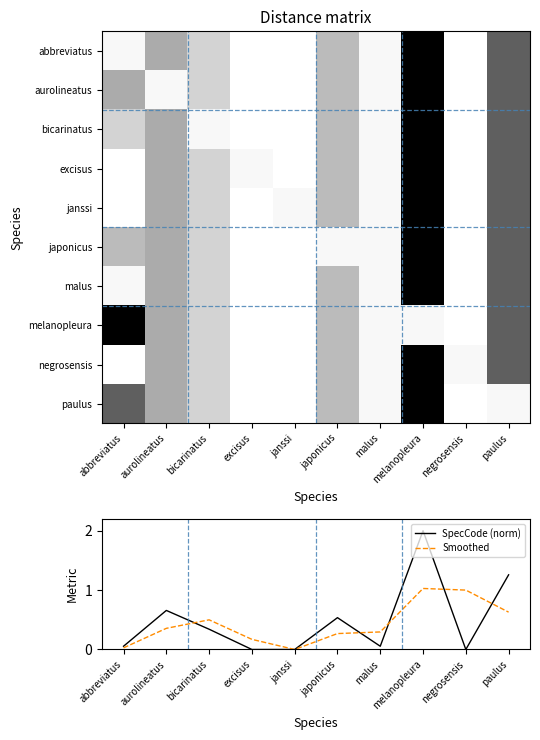

Which category has the highest value in the SpecCode (norm) series?

melanopleura